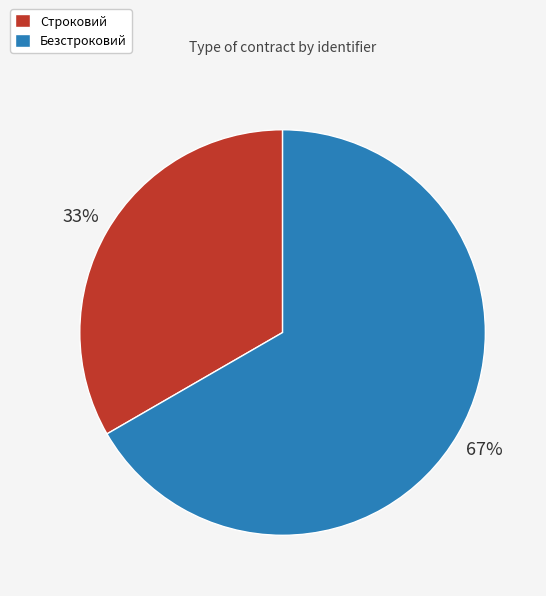

Between Строковий and Безстроковий, which is larger?

Безстроковий